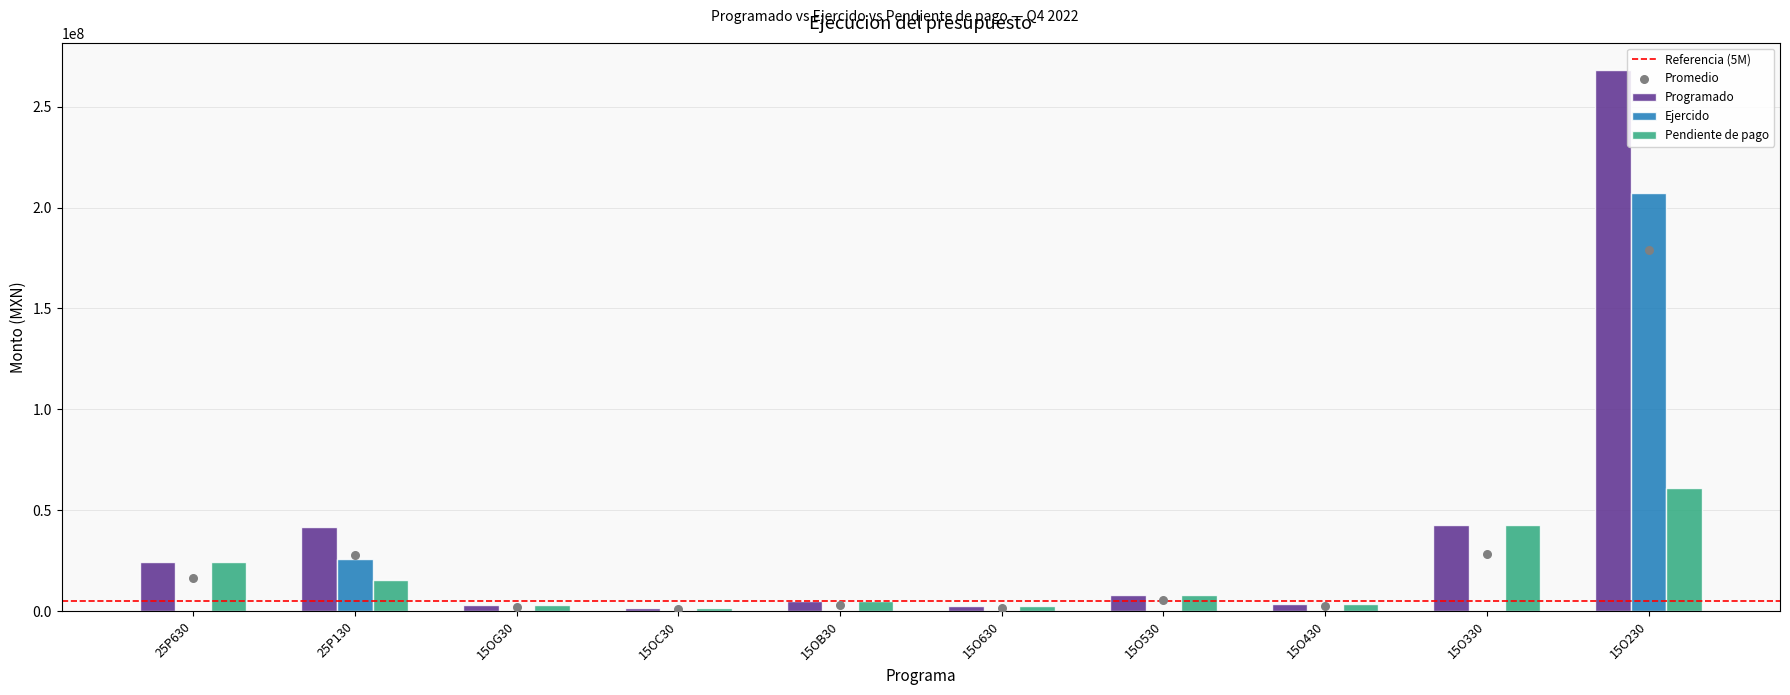

Is the value of Pendiente de pago at 15OB30 greater than the value of Ejercido at 15O330?

Yes